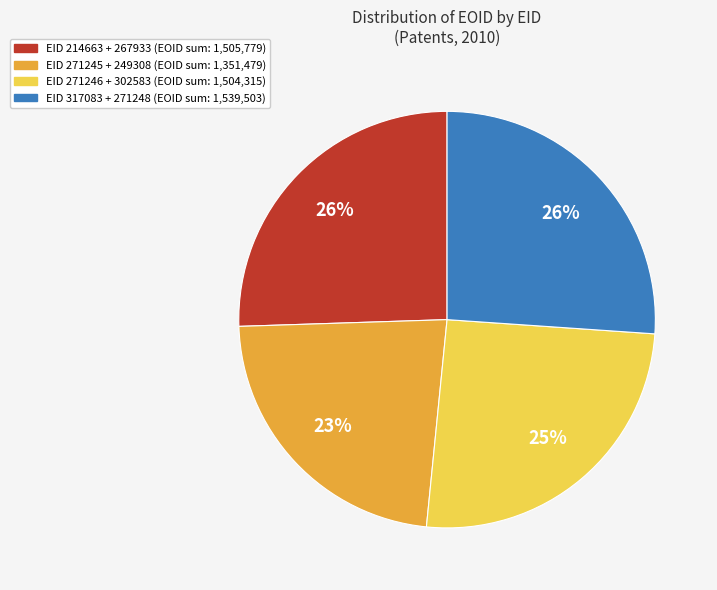

Does EID 271246 + 302583 (EOID sum: 1,504,315) account for over 50% of the chart?

No